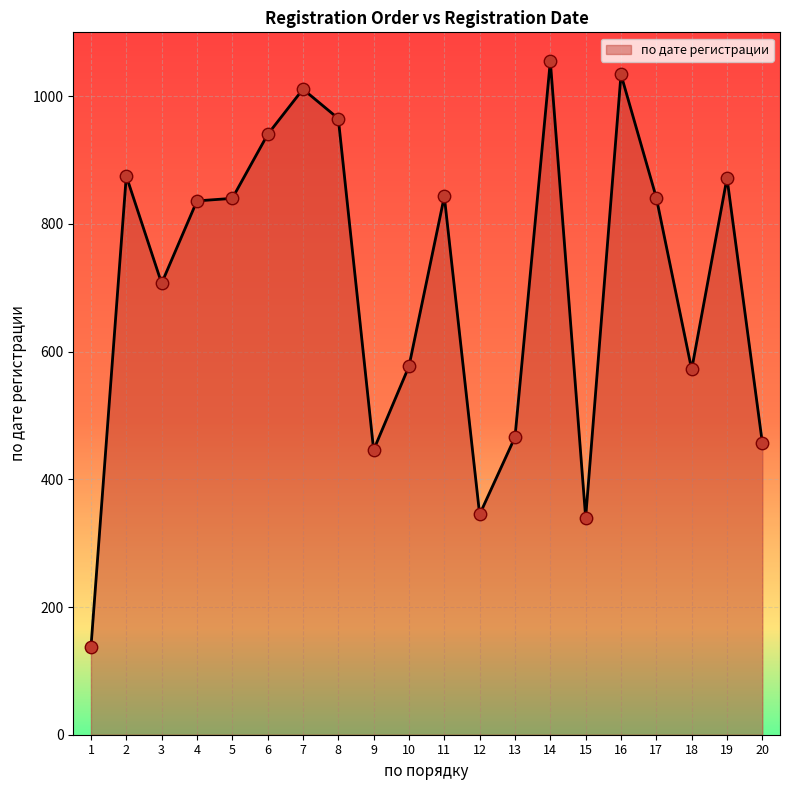

What is the change in value from 4 to 12?

-491